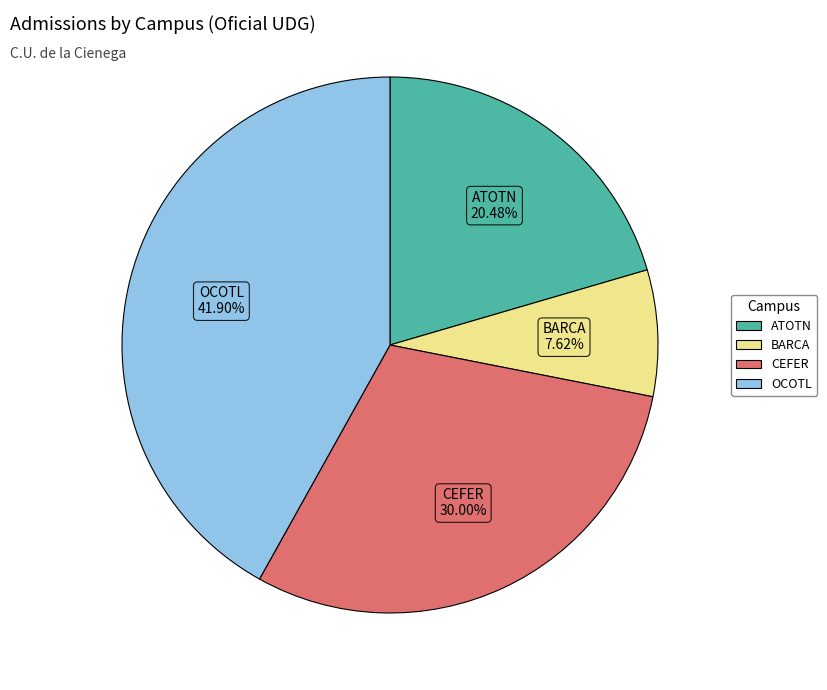

Is there a majority slice in this chart?

No